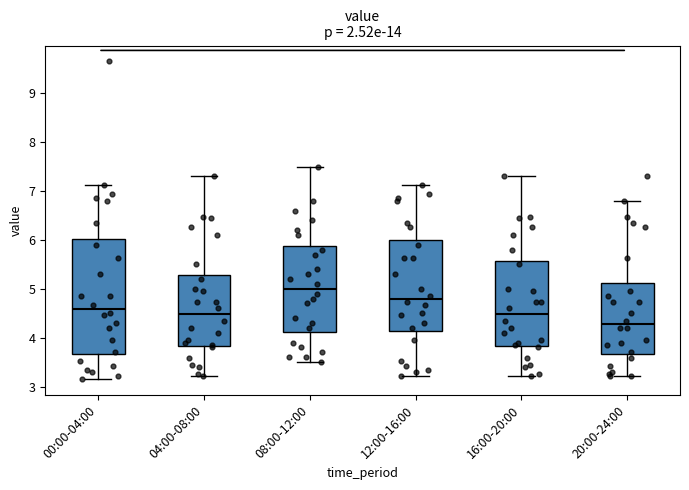

Reading left to right, read every box against the y-axis: the position of its median line, the range the box covers, and the ends of its whiskers. The values are not printed on the chart, so give them approximately, as read against the axis.

00:00-04:00: median 4.6, box 3.7 to 6.0, whiskers 3.2 to 7.1
04:00-08:00: median 4.5, box 3.8 to 5.3, whiskers 3.2 to 7.3
08:00-12:00: median 5.0, box 4.1 to 5.9, whiskers 3.5 to 7.5
12:00-16:00: median 4.8, box 4.1 to 6.0, whiskers 3.2 to 7.1
16:00-20:00: median 4.5, box 3.8 to 5.6, whiskers 3.2 to 7.3
20:00-24:00: median 4.3, box 3.7 to 5.1, whiskers 3.2 to 6.8